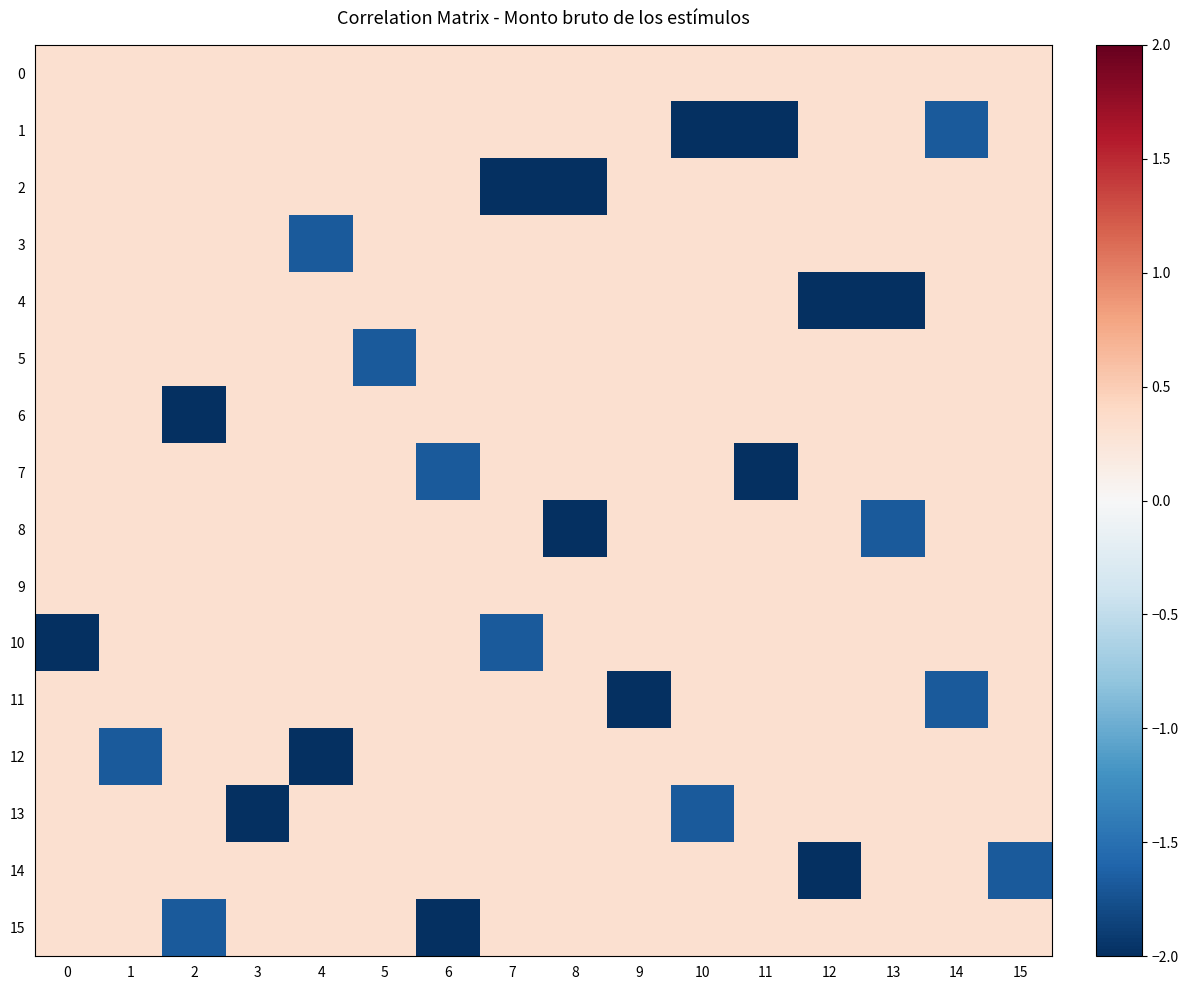

Which series has the largest range (max minus min)?

1